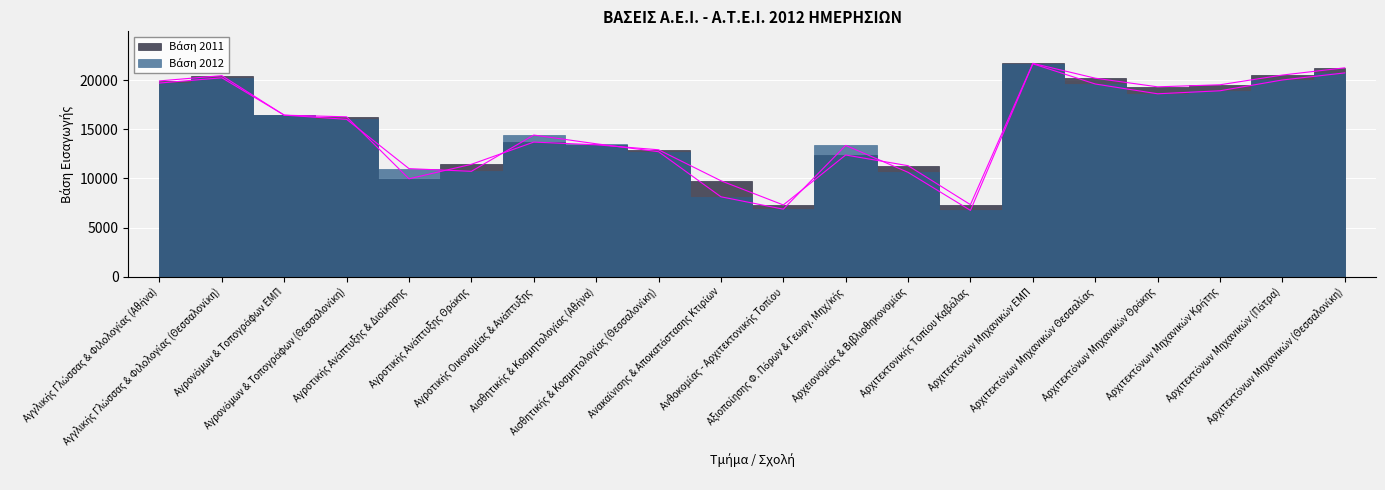

Is it true that Βάση 2011 equals 7327 at Αρχιτεκτονικής Τοπίου Καβάλας?

True